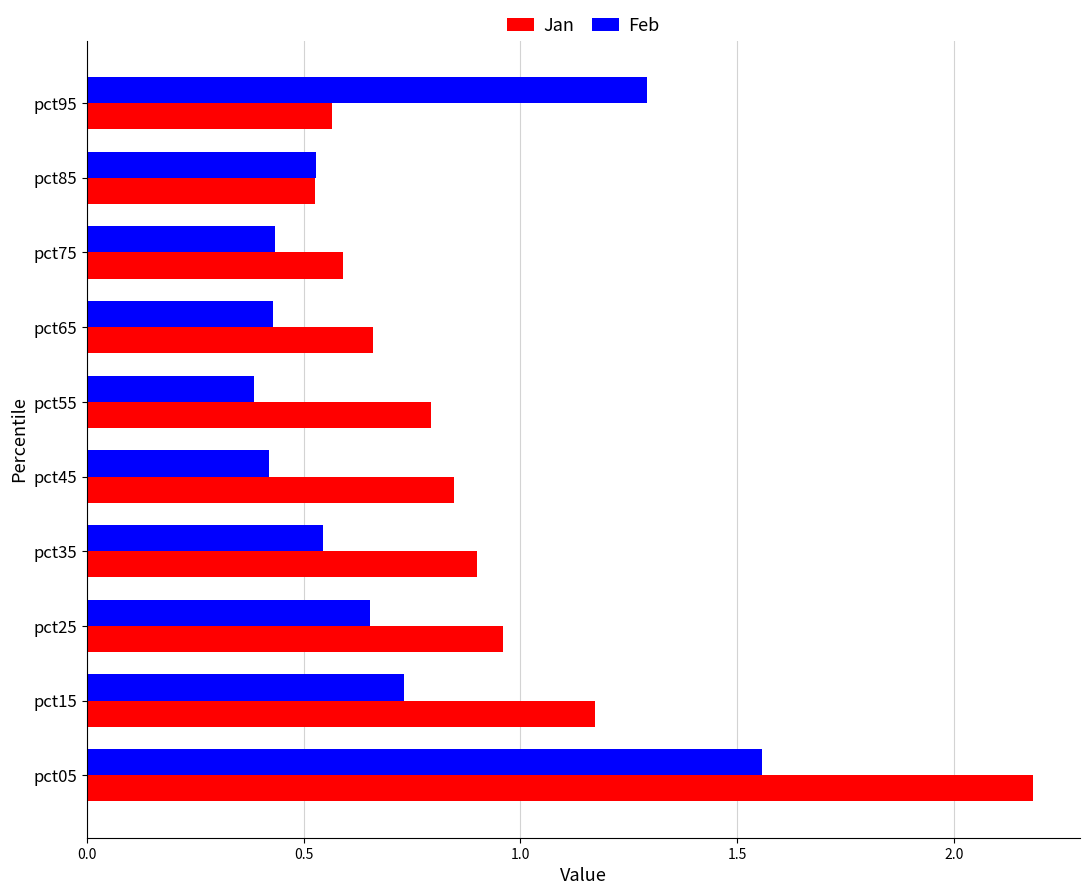

Which series has the largest total across all categories?

Jan